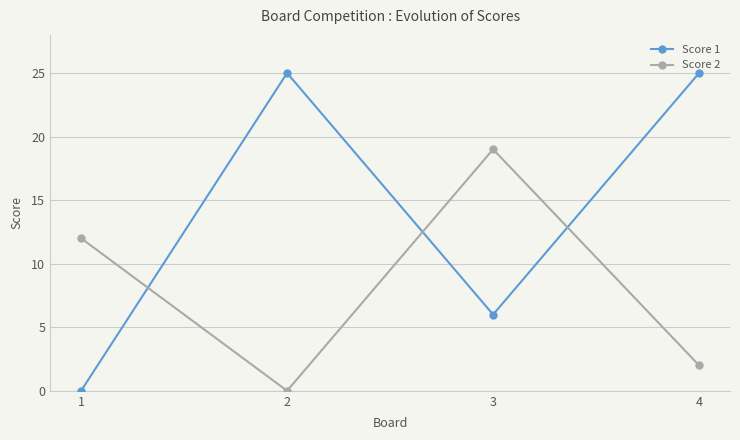

True or false: Score 2 has more than 1 points higher than both neighbors.

False